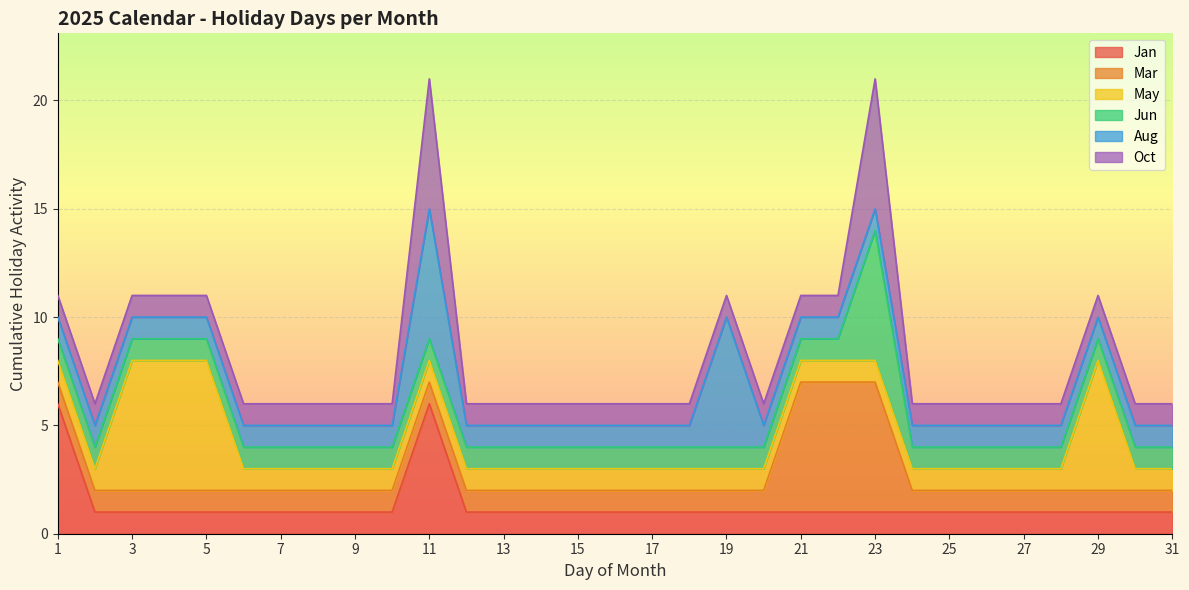

True or false: Aug has more than 2 points higher than both neighbors.

False